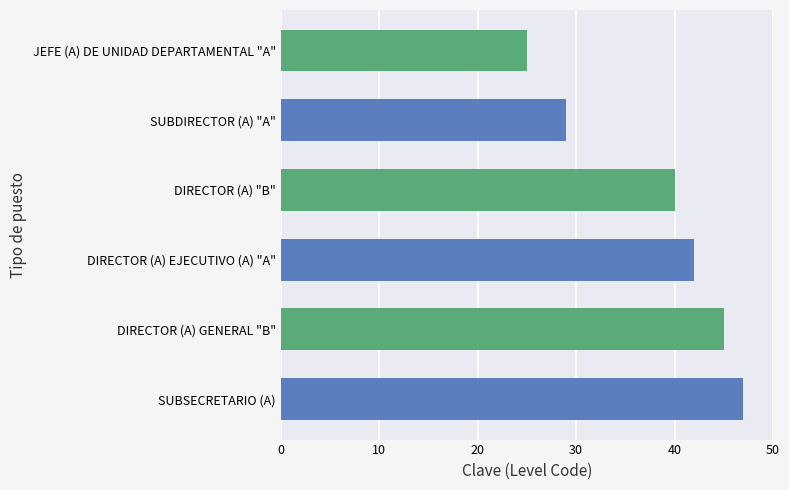

List the labels in order of value, smallest first.

JEFE (A) DE UNIDAD DEPARTAMENTAL "A", SUBDIRECTOR (A) "A", DIRECTOR (A) "B", DIRECTOR (A) EJECUTIVO (A) "A", DIRECTOR (A) GENERAL "B", SUBSECRETARIO (A)